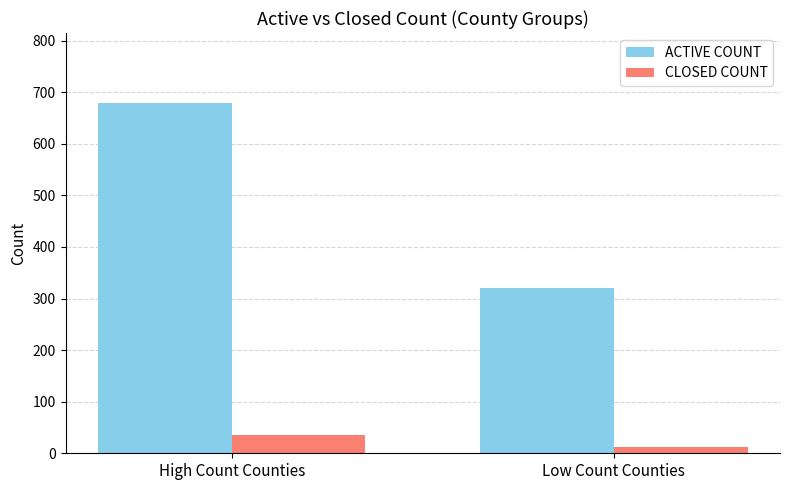

What is the sum of all CLOSED COUNT values?

47